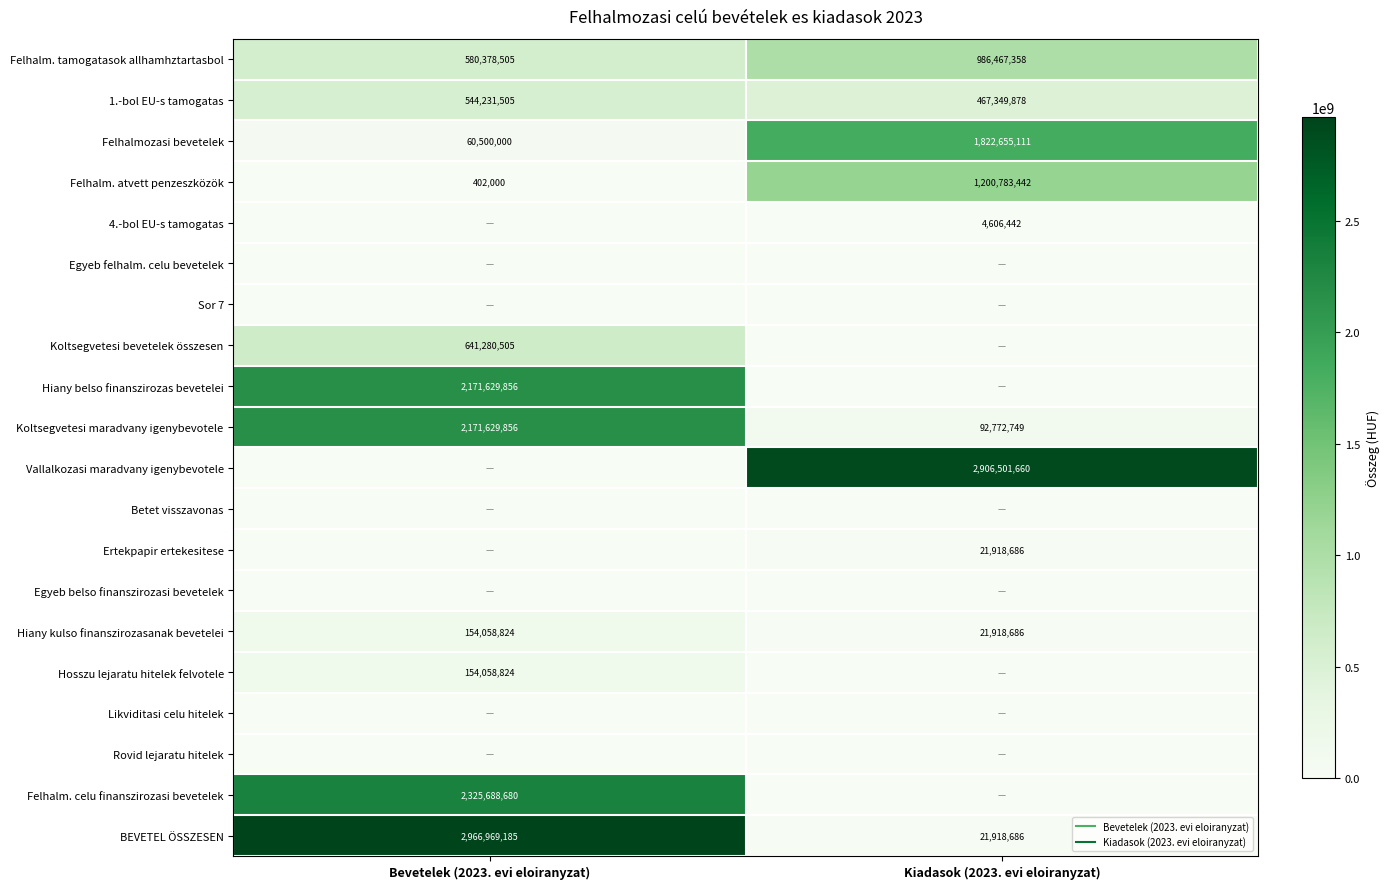

What is the maximum value shown in the chart?

2966969185